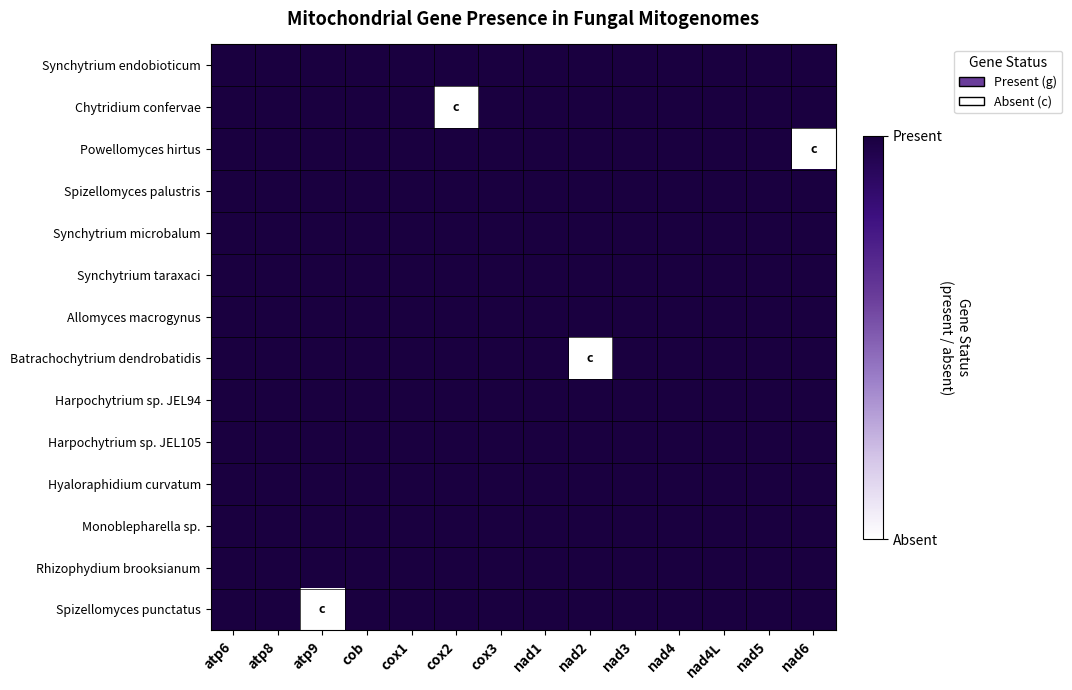

Between nad5 and nad3, which is larger?

nad5